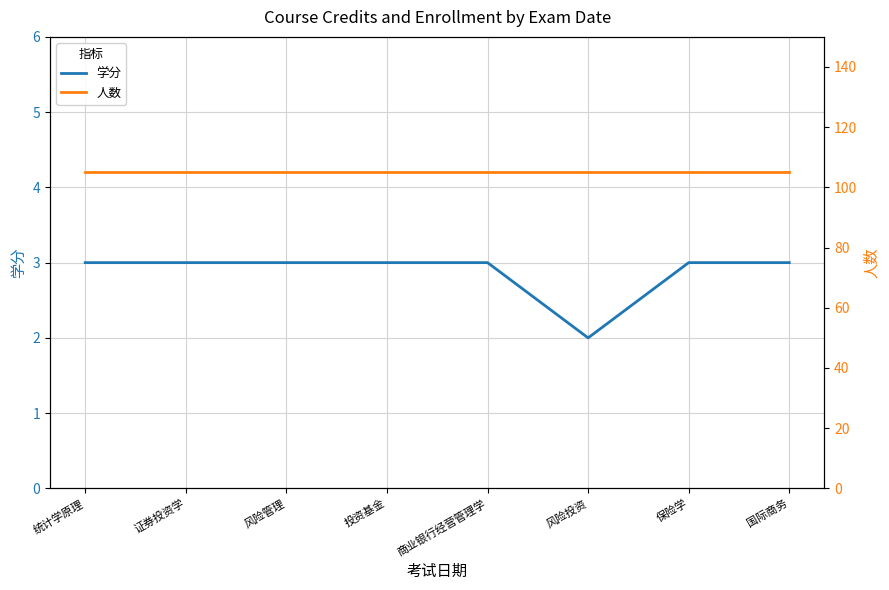

What value does the 人数 series have at 证券投资学?

105